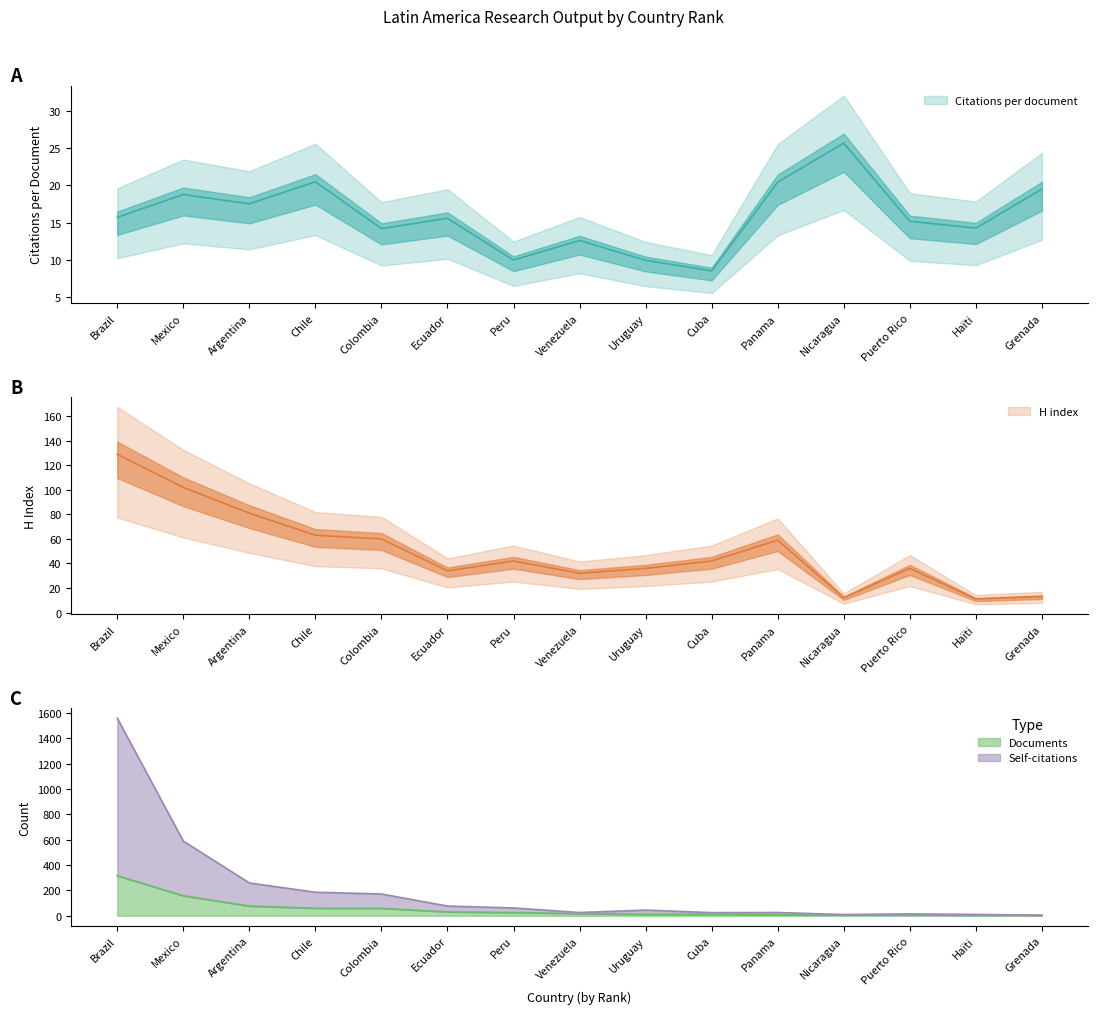

Count the number of data series in this chart.

4